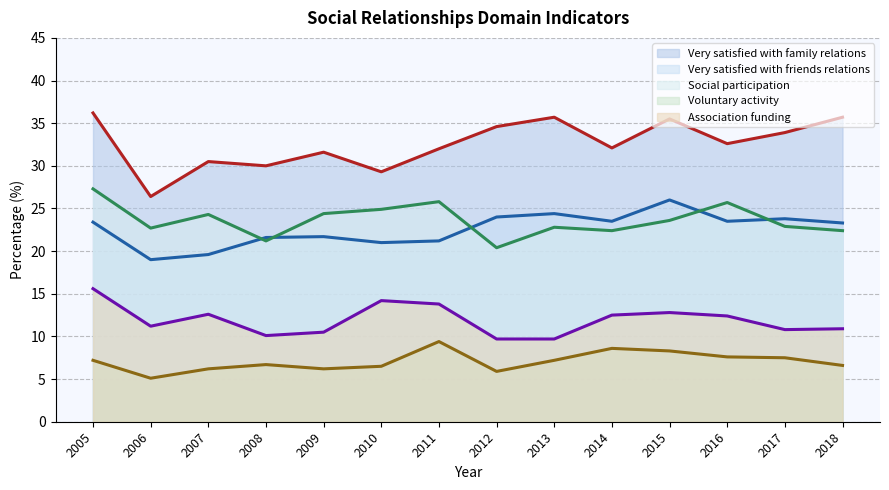

What are all the series names shown in the legend?

Very satisfied with family relations, Very satisfied with friends relations, Social participation, Voluntary activity, Association funding